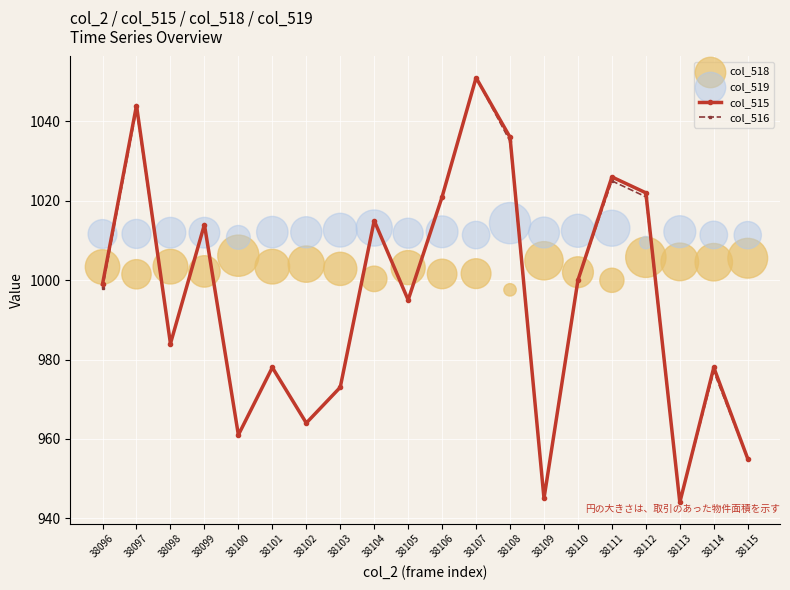

Which series reaches the minimum Y coordinate?

col_515